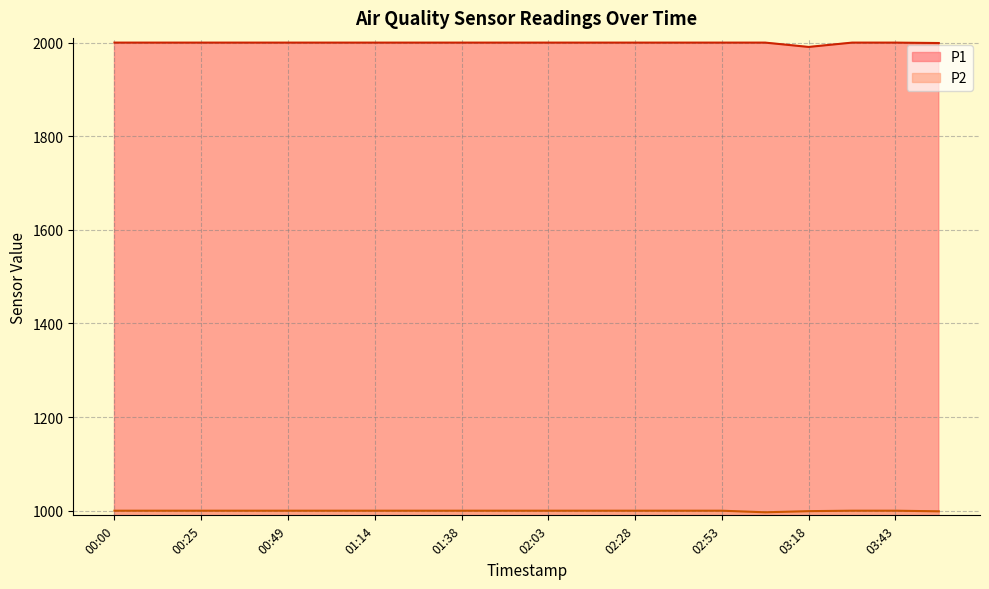

At how many categories does at least one series exceed 1811?

20